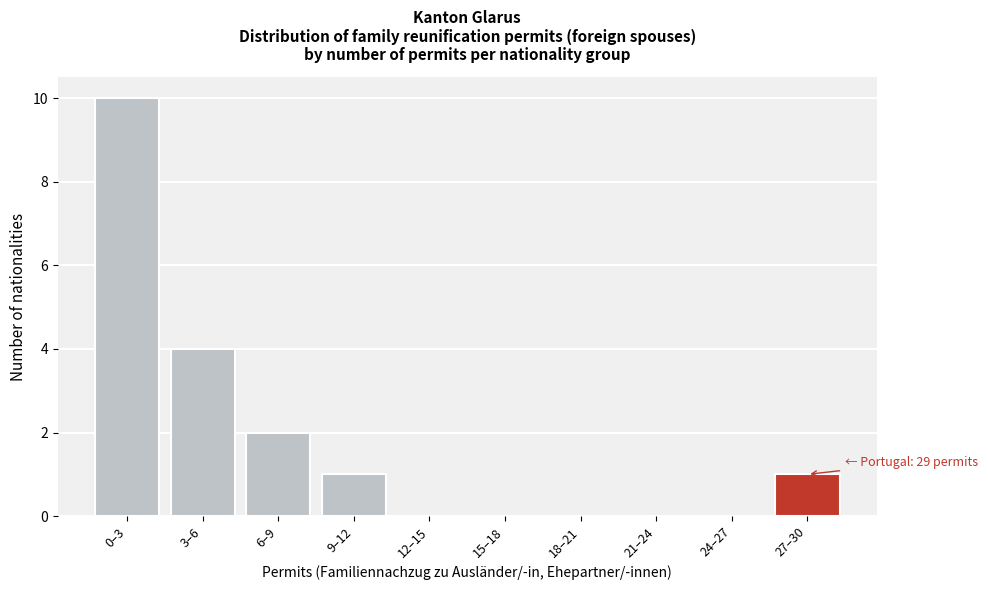

Reading left to right, what are all the values shown in this chart?

0–3=10	3–6=4	6–9=2	9–12=1	12–15=0	15–18=0	18–21=0	21–24=0	24–27=0	27–30=1